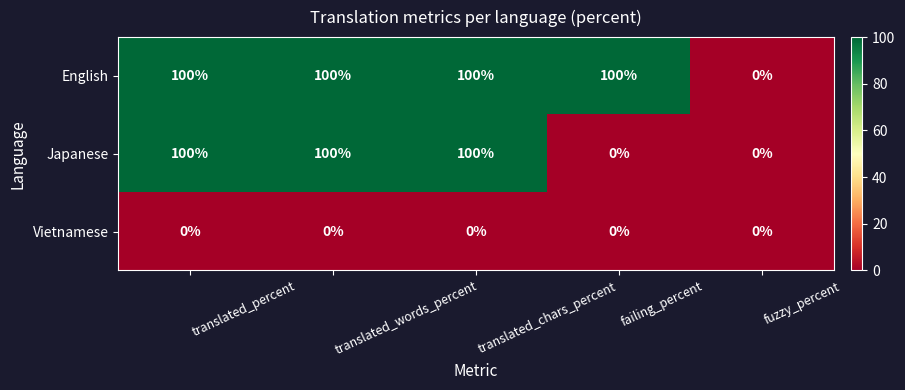

Rank the series by their average value, from highest to lowest.

English, Japanese, Vietnamese